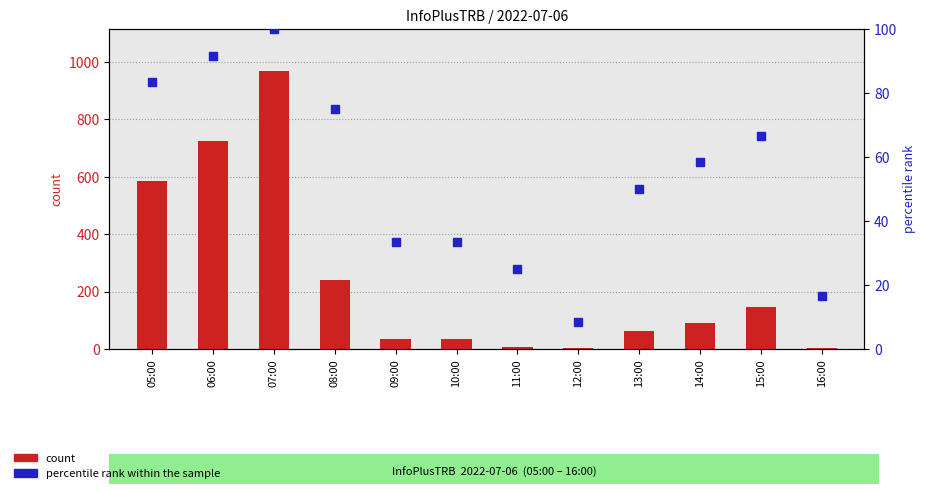

Which series contains the lowest Y value?

count